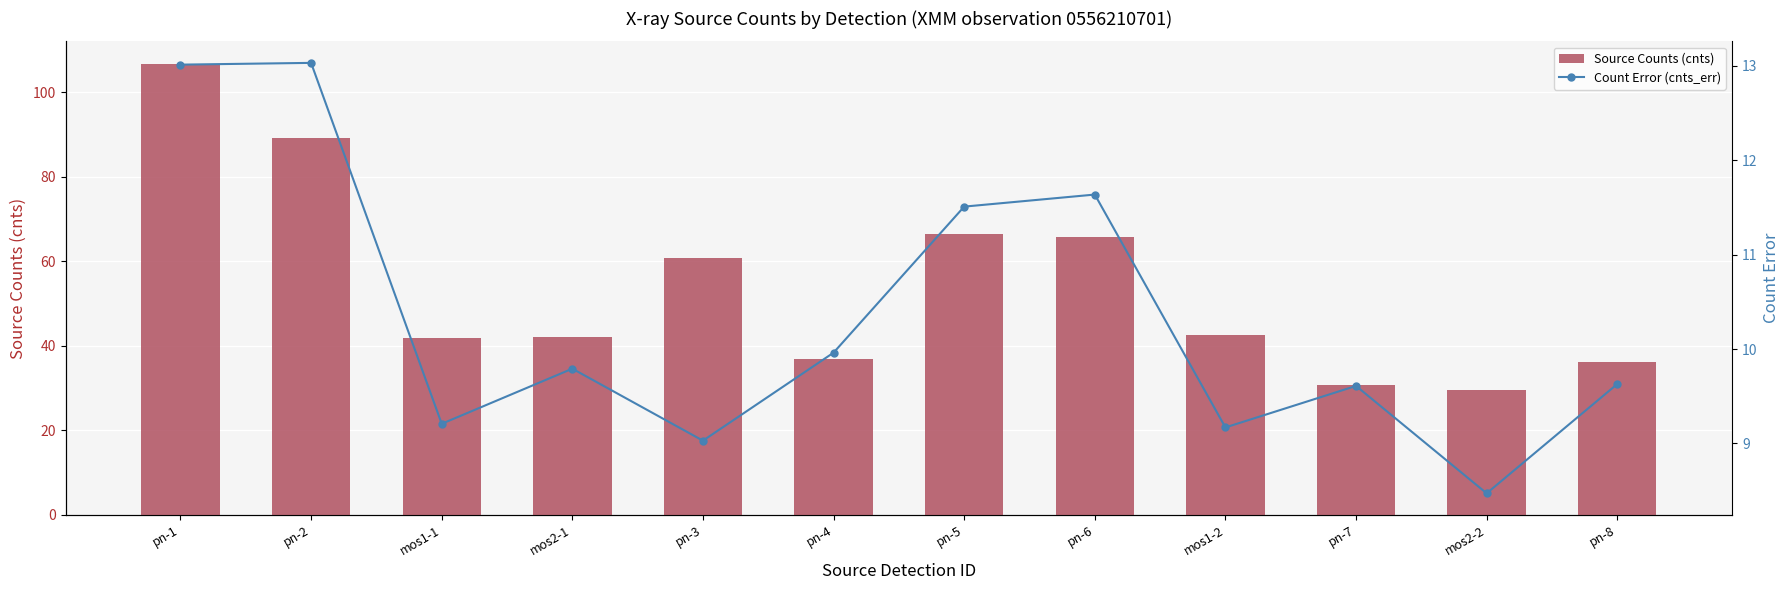

Reading left to right, extract all data points from this chart.

Source Counts (cnts): 106.7	89.2	41.7	42.2	60.8	37.0	66.4	65.8	42.5	30.7	29.5	36.1
Count Error (cnts_err): 13.0	13.0	9.2	9.8	9.0	10.0	11.5	11.6	9.2	9.6	8.5	9.6